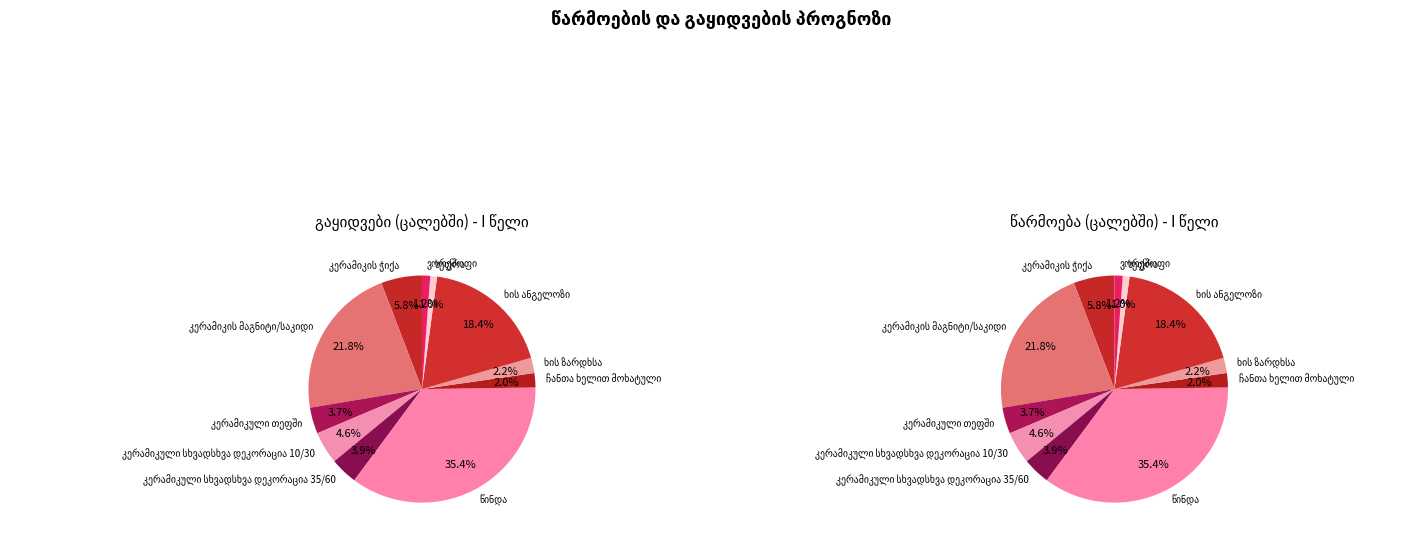

Rank the categories by value from highest to lowest.

წინდა, კერამიკის მაგნიტი/საკიდი, ხის ანგელოზი, კერამიკის ჭიქა, კერამიკული სხვადსხვა დეკორაცია 10/30, კერამიკული სხვადსხვა დეკორაცია 35/60, კერამიკული თეფში, ხის ზარდხსა, ჩანთა ხელით მოხატული, ვორქშოფი, სუფრა